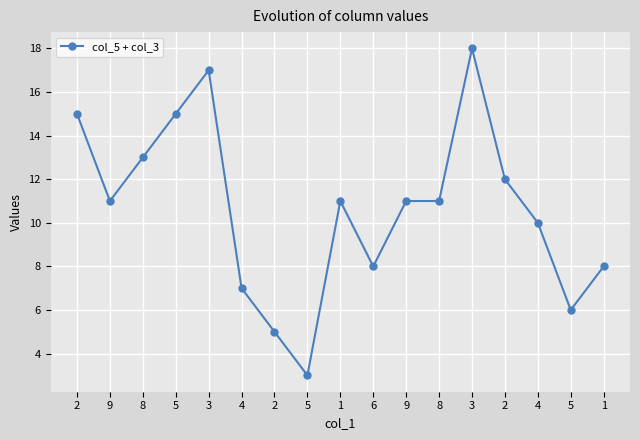

How many lines are shown in the chart?

1